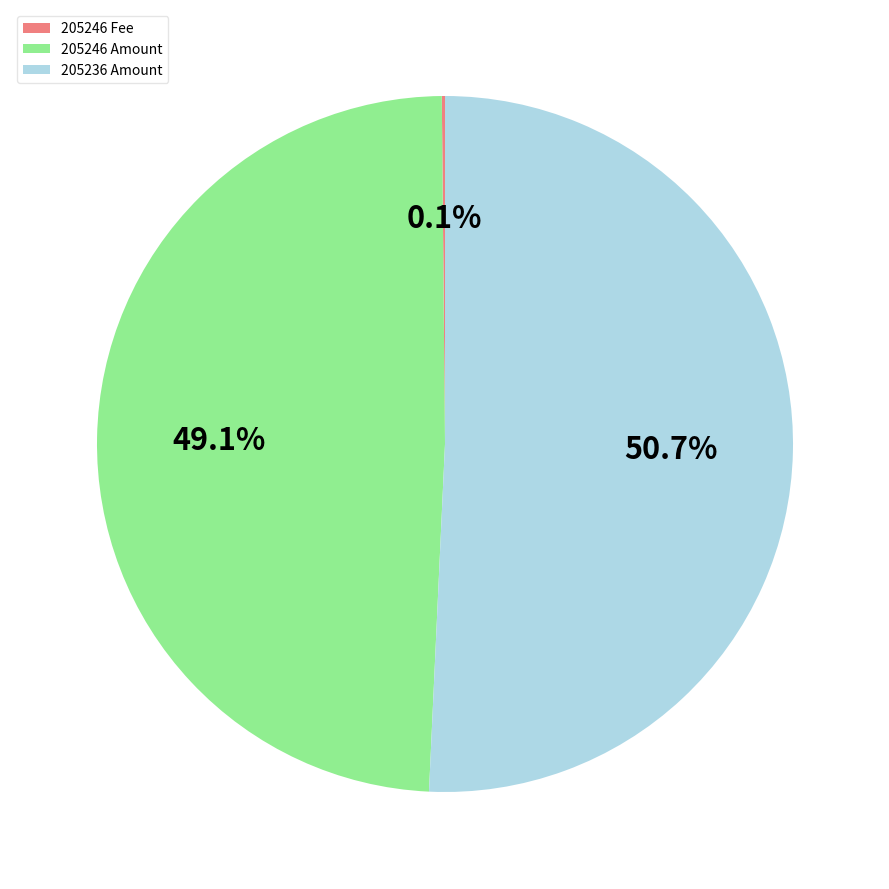

Approximately how many times larger is the value at 205246 Amount compared to 205236 Amount?

1.0